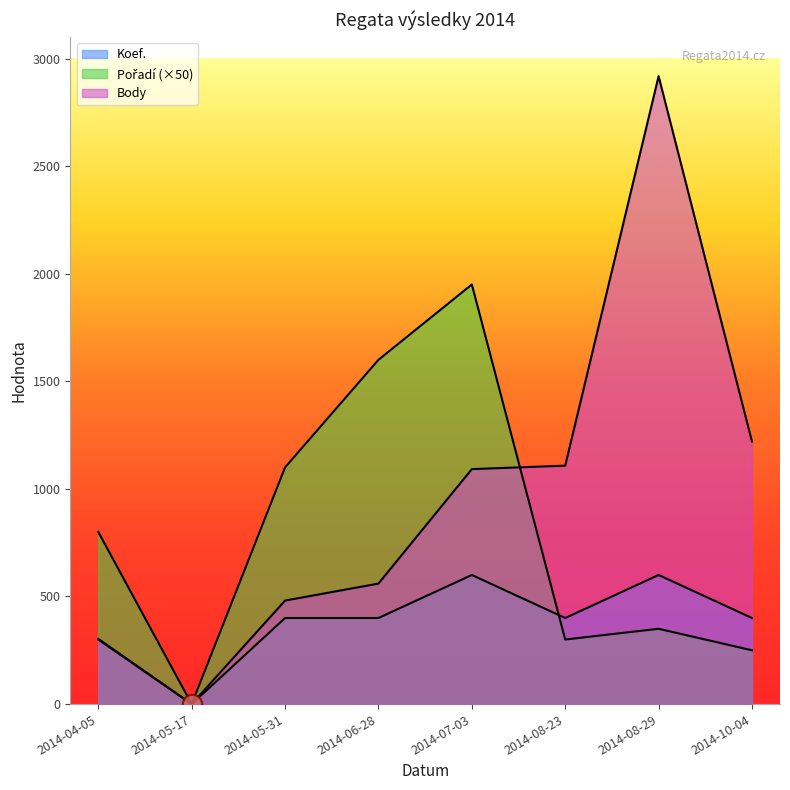

What is the sum of the Koef. values at 2014-08-23 and 2014-10-04?

800